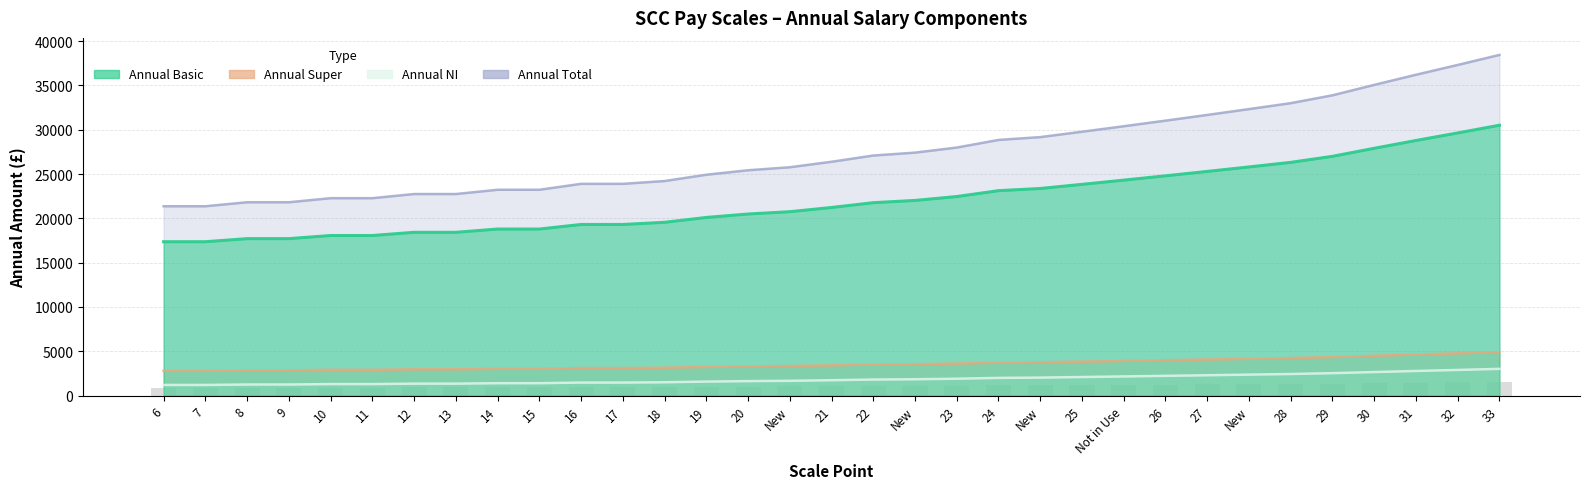

At which category is the sum across all series the highest?

33